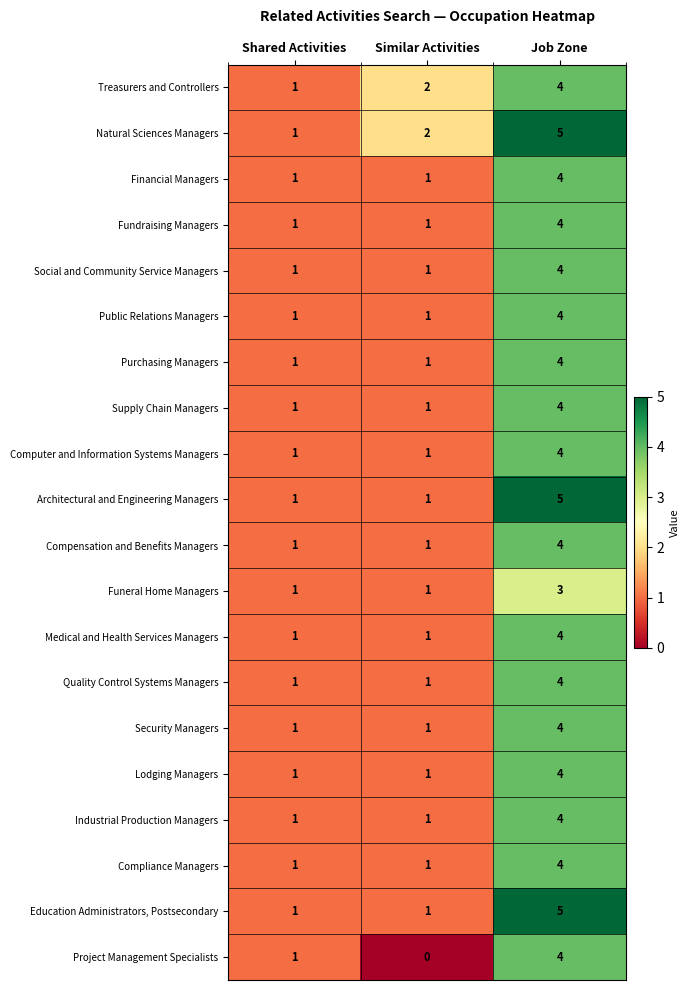

Count the Computer and Information Systems Managers values in the range 1 to 4.

3